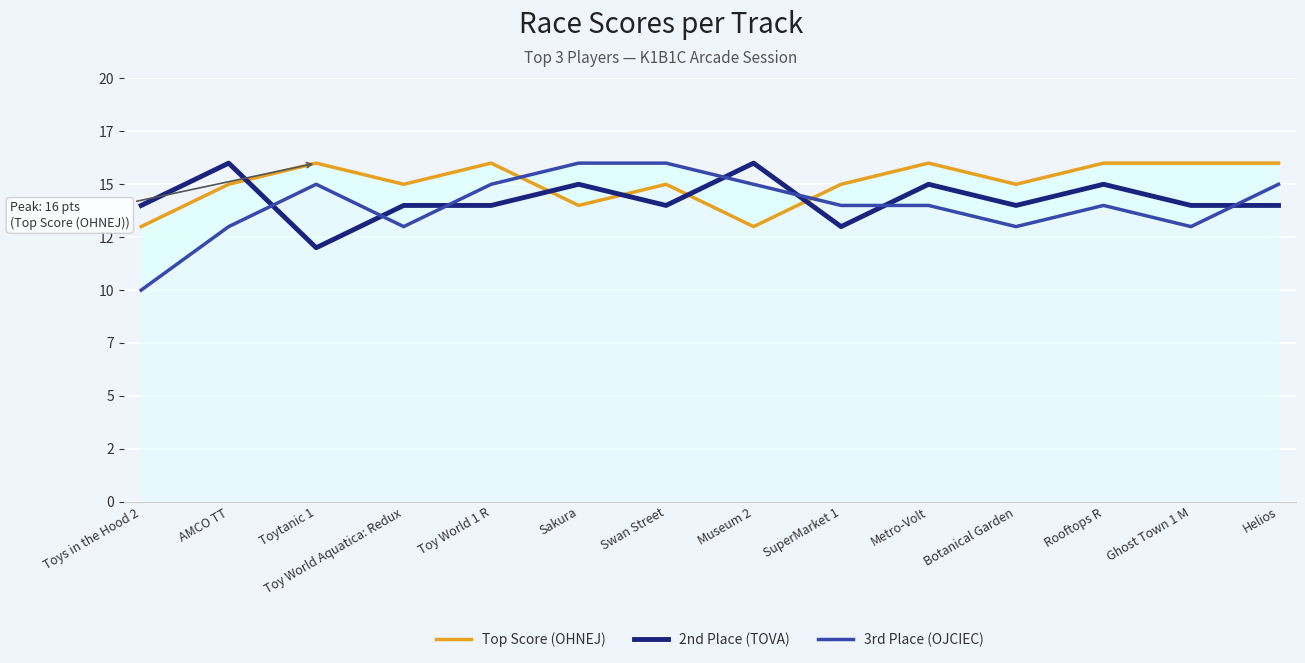

How many data points in 3rd Place (OJCIEC) are above 14?

6